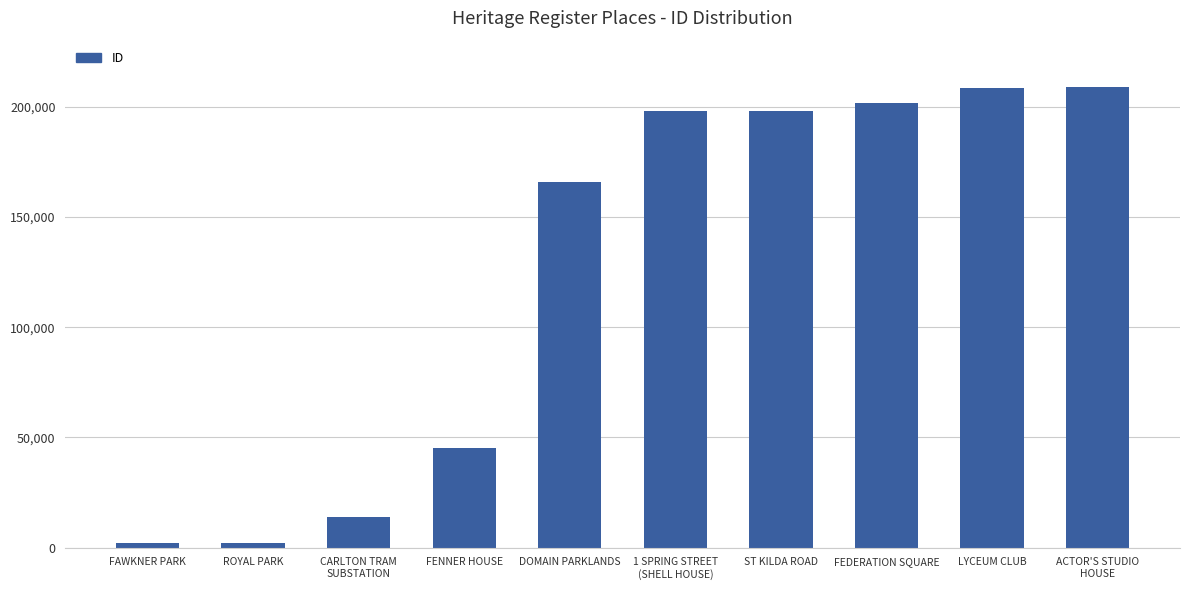

Which has a higher value, FAWKNER PARK or DOMAIN PARKLANDS?

DOMAIN PARKLANDS